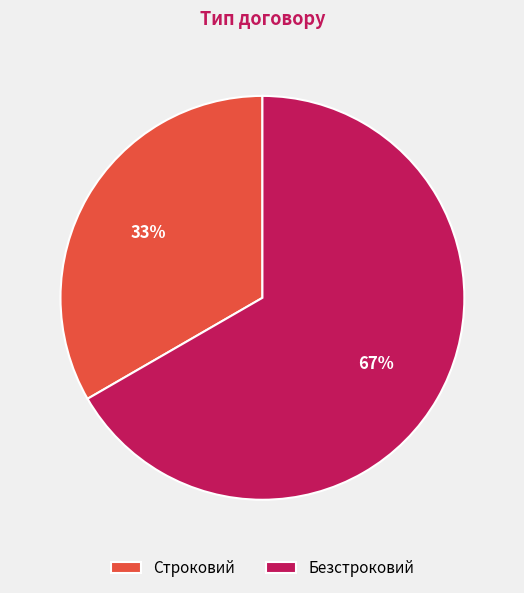

What percentage is the Строковий slice, to the nearest percent?

33%